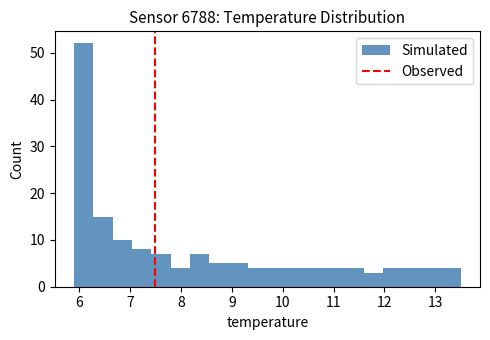

Around what value on the x-axis is the tallest bar? Give the approximate position of its centre, as read against the axis.

6.1